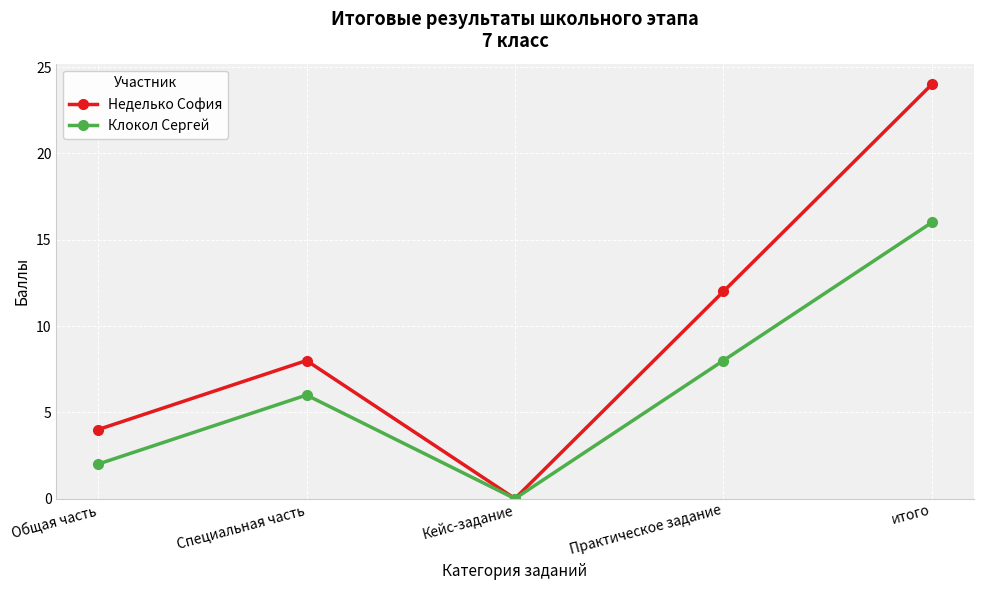

What is the highest value of the Клокол Сергей series?

16